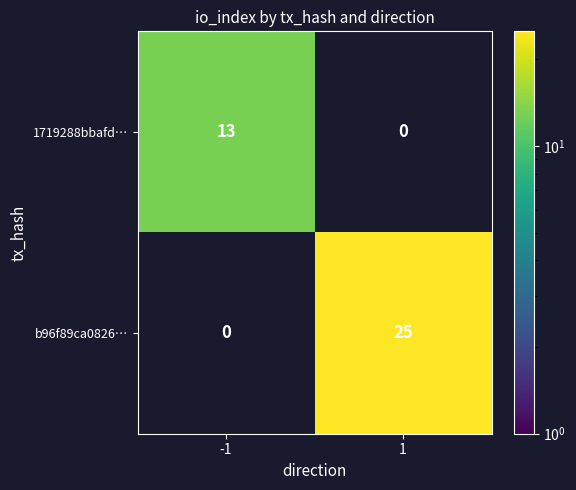

The value of 1719288bbafd… at -1 is 13. True or false?

True